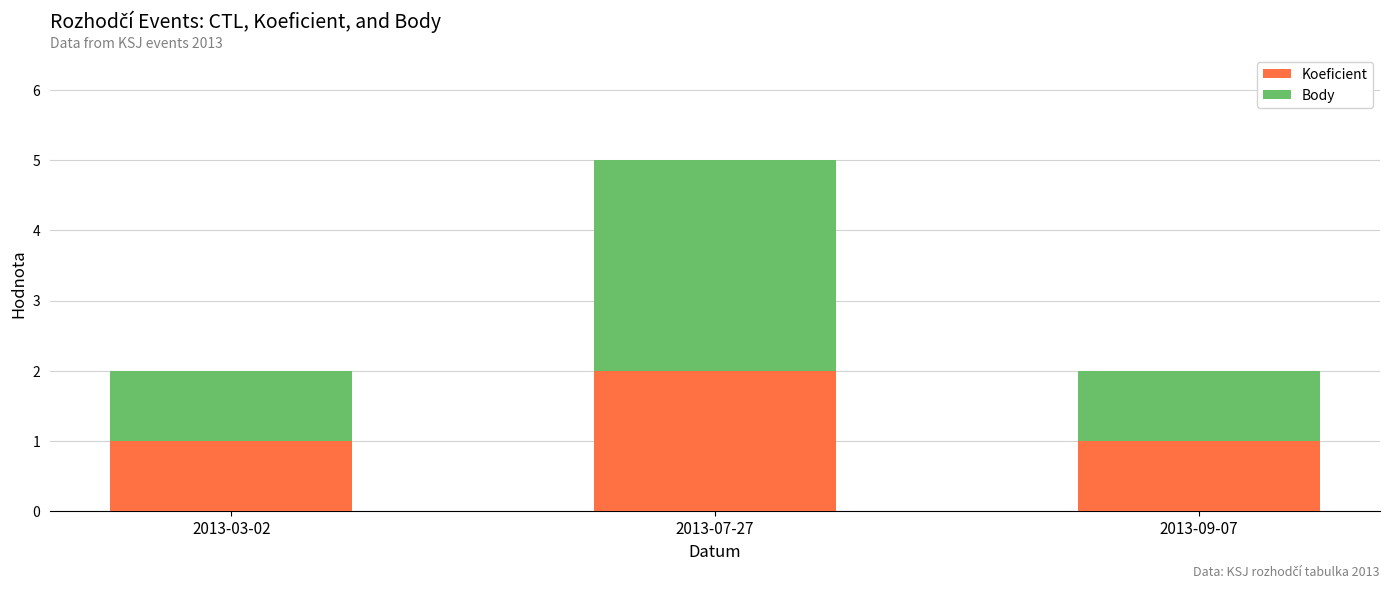

True or false: Koeficient has a value of 1 at 2013-07-27.

False